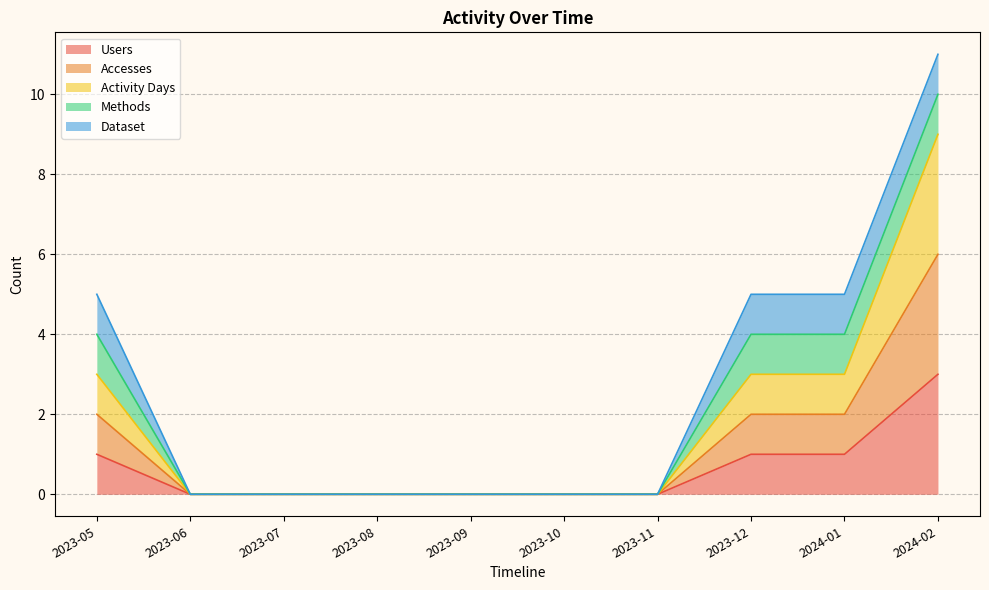

Does the chart have visible grid lines?

Yes